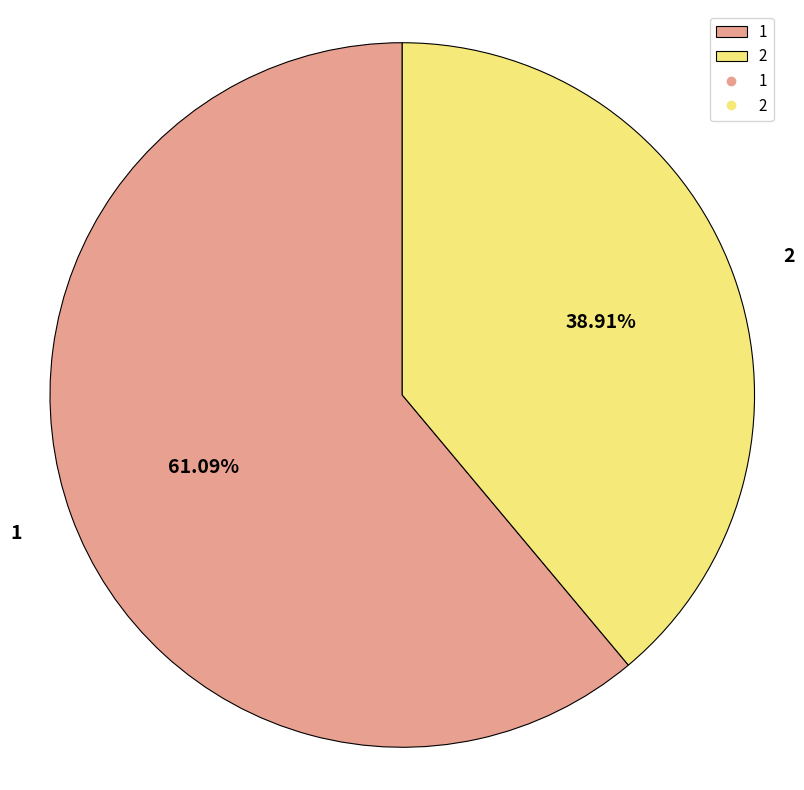

Count the number of slices in the pie.

2